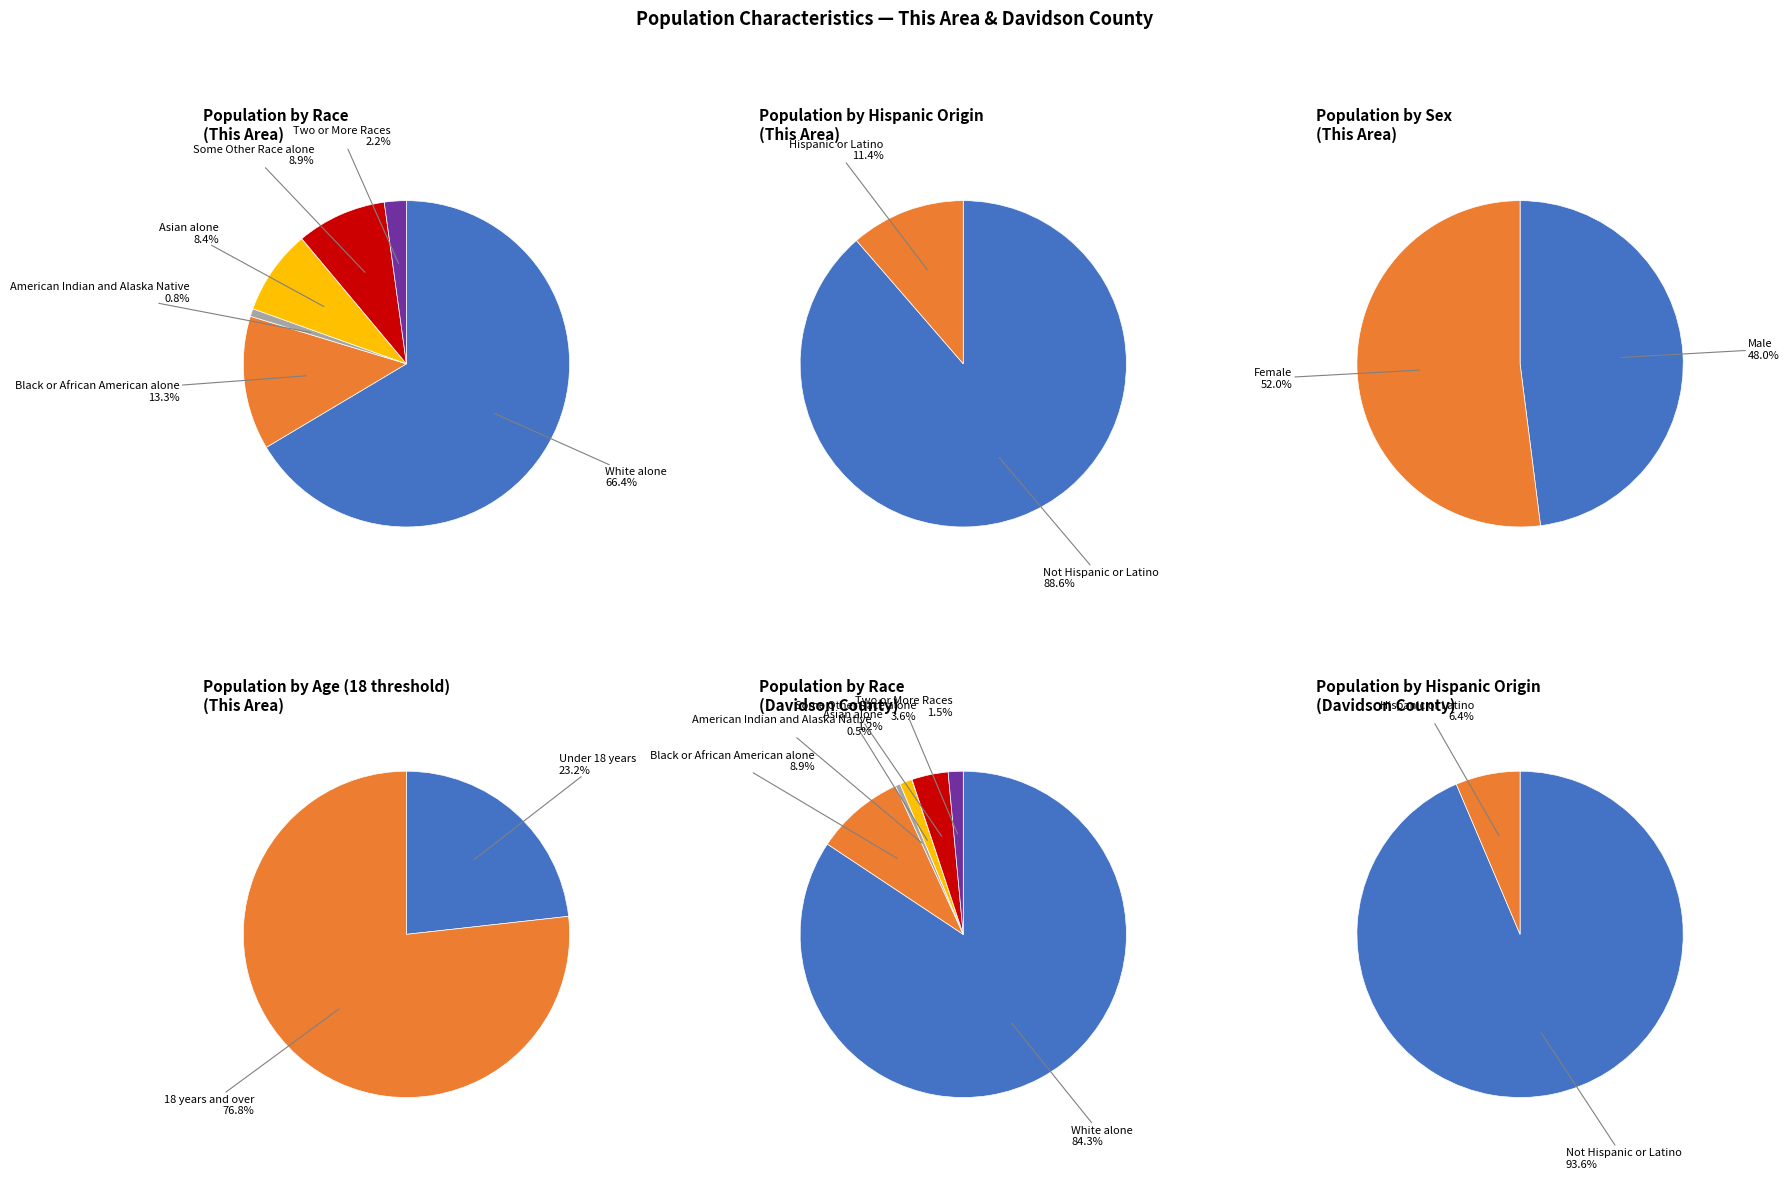

The Asian alone slice represents 1% of the pie. True or false?

False